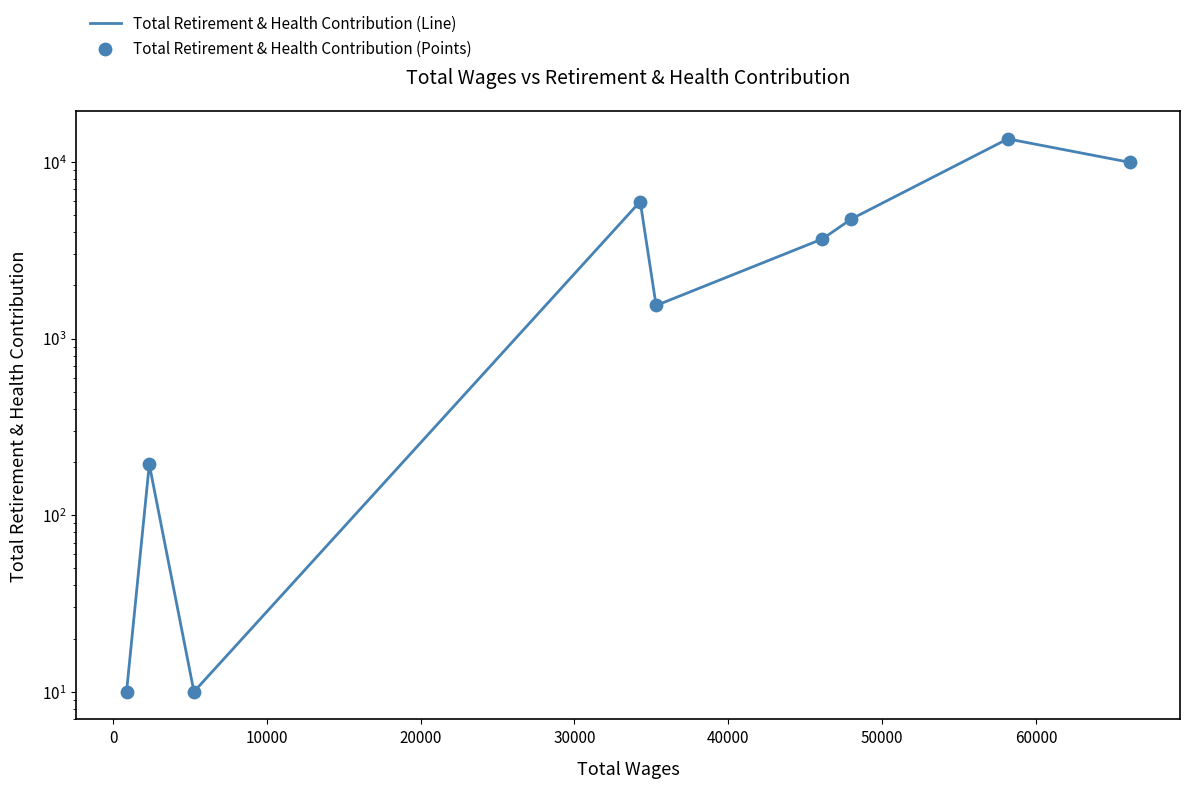

Which series has the largest Y range (max minus min)?

Total Retirement & Health Contribution (Line)